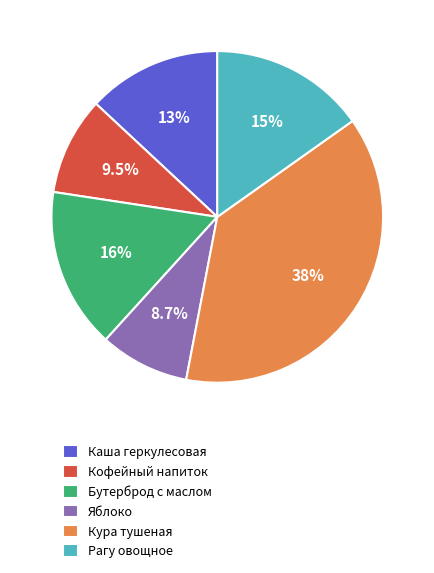

Which category has the smallest portion of the pie?

Яблоко